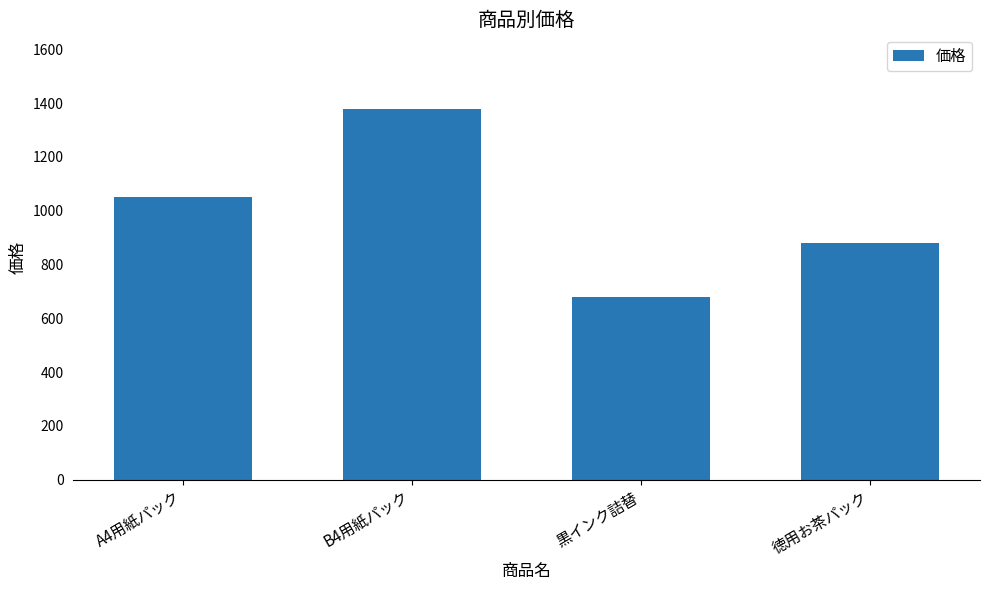

True or false: the data shows 464 at A4用紙パック.

False